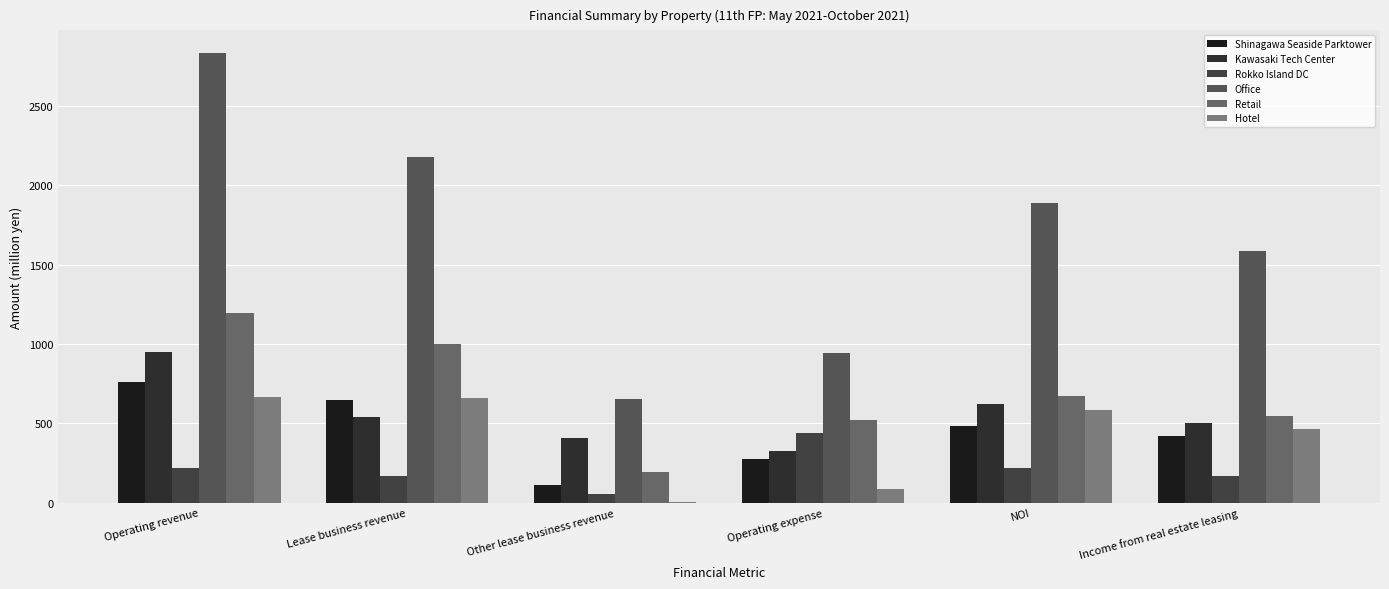

At which label is Kawasaki Tech Center closest to 638?

NOI